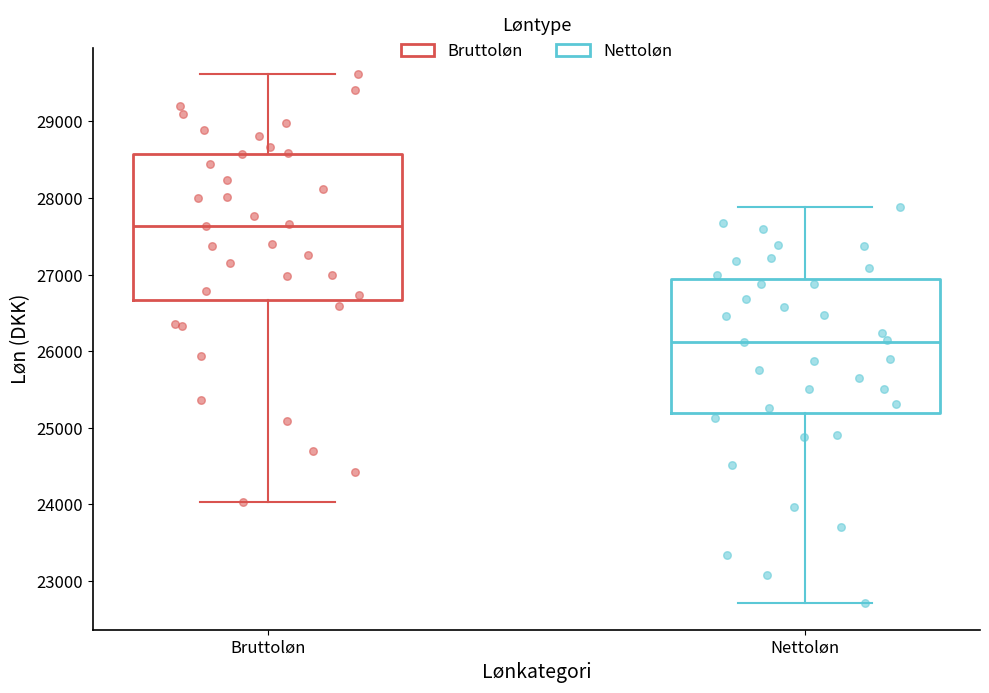

Reading left to right, transcribe this box plot: for each box, give where its median line is, the range the box spans, and where its two whiskers end, as read against the y-axis. The values are not printed on the chart, so give them approximately, as read against the axis.

Bruttoløn: median 27600, box 26700 to 28600, whiskers 24000 to 29600
Nettoløn: median 26100, box 25200 to 26900, whiskers 22700 to 27900